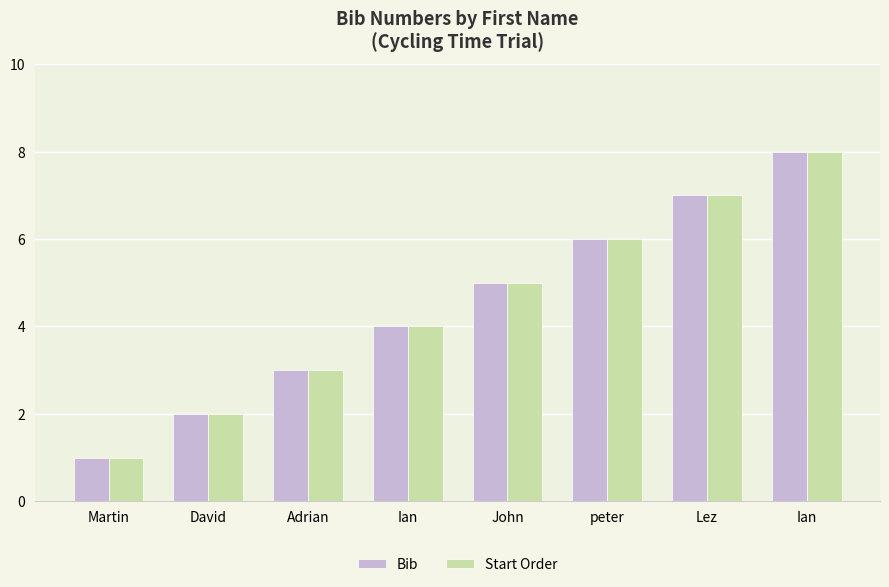

What is the difference between the second highest and second lowest values in the Start Order series?

5